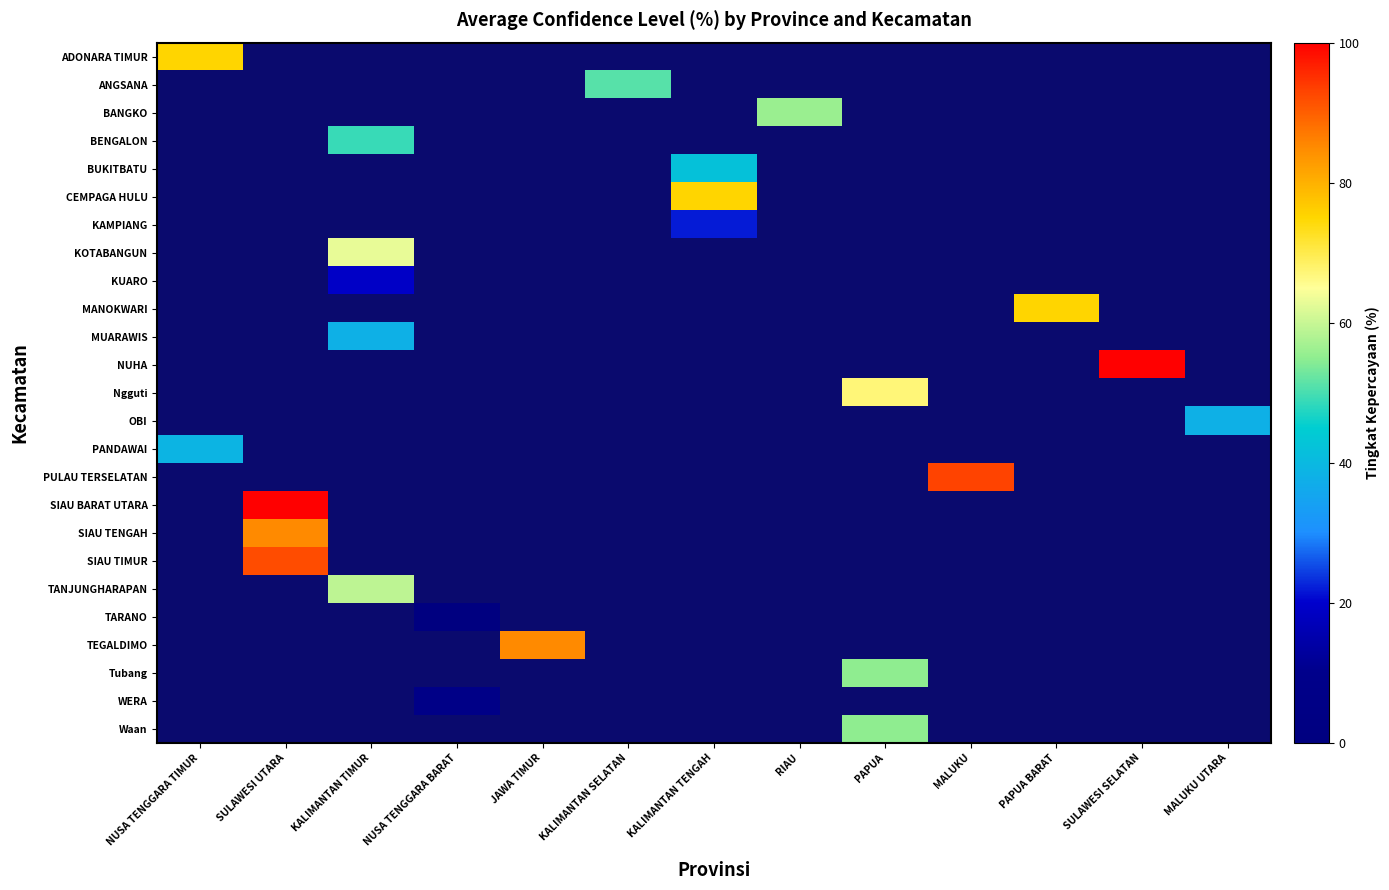

What is the spread (max minus min) of values at NUSA TENGGARA TIMUR?

36.0